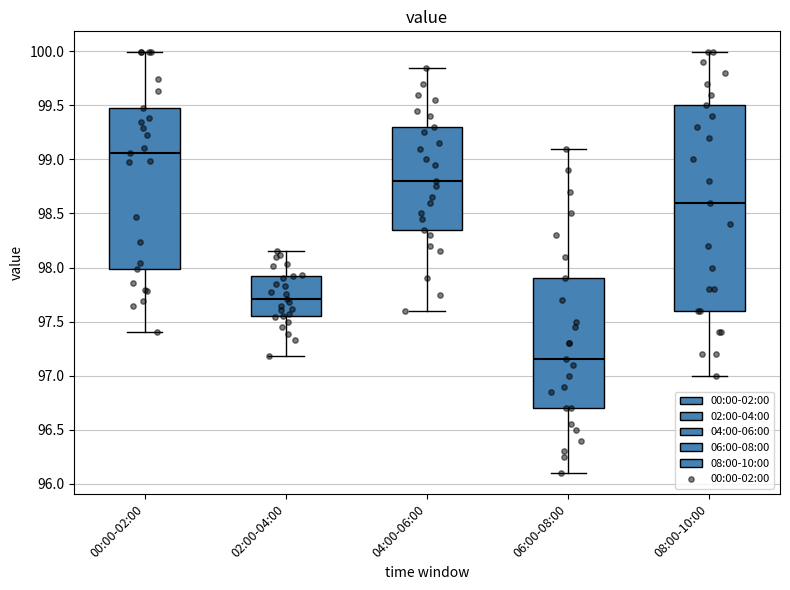

Where does the median line of the box for 04:00-06:00 sit on the y-axis? The values are not printed on the chart, so give them approximately, as read against the axis.

98.80